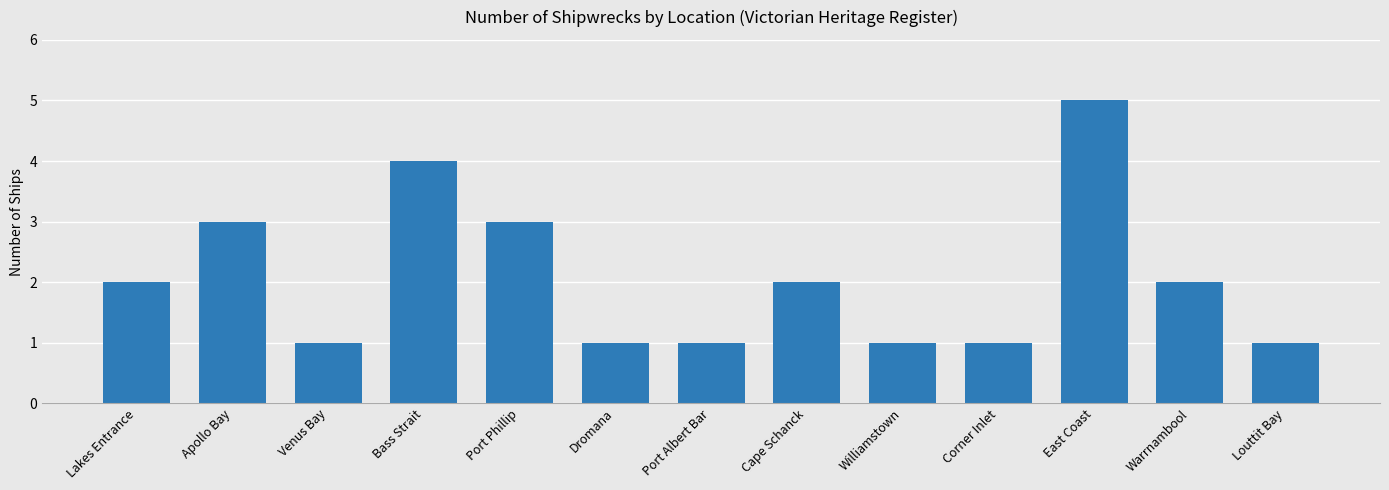

True or false: the data shows 2 at Dromana.

False